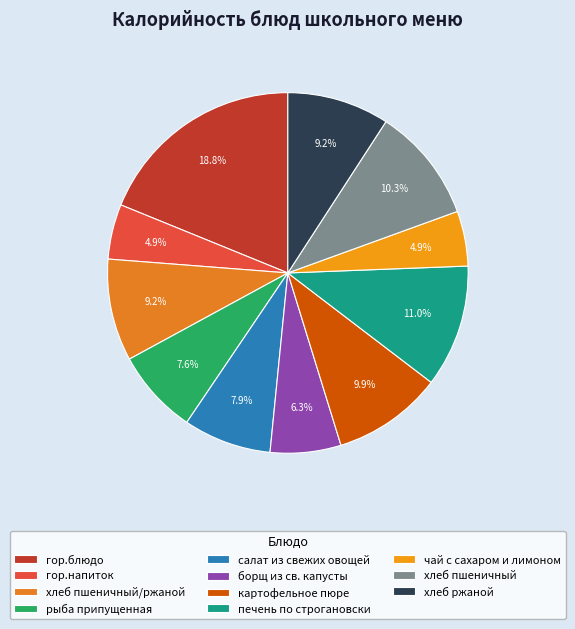

Is it true that хлеб ржаной is 9% of the pie?

True